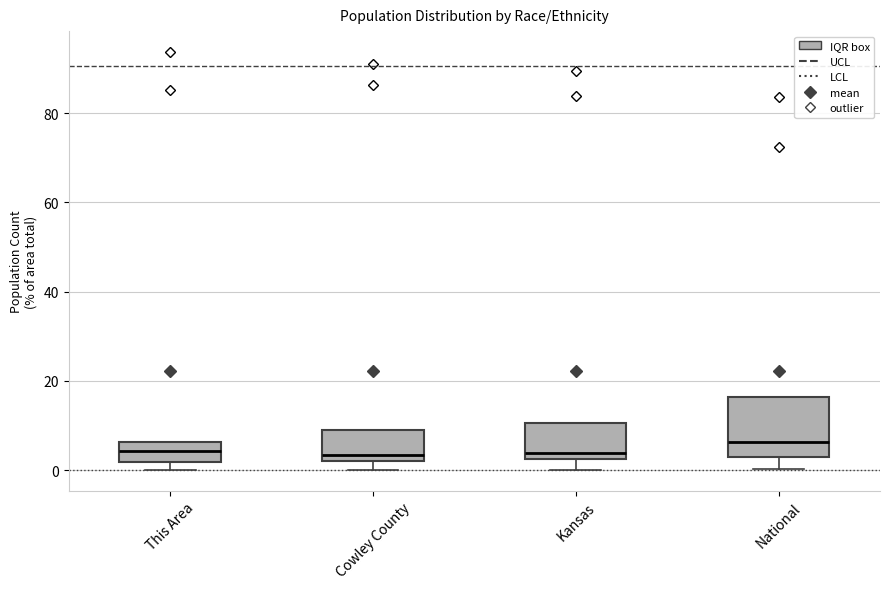

Reading left to right, transcribe this box plot: for each box, give where its median line is, the range the box spans, and where its two whiskers end, as read against the y-axis. The values are not printed on the chart, so give them approximately, as read against the axis.

This Area: median 4, box 2 to 6, whiskers 0 to 6
Cowley County: median 4, box 2 to 10, whiskers 0 to 10
Kansas: median 4, box 2 to 10, whiskers 0 to 10
National: median 6, box 2 to 16, whiskers 0 to 16